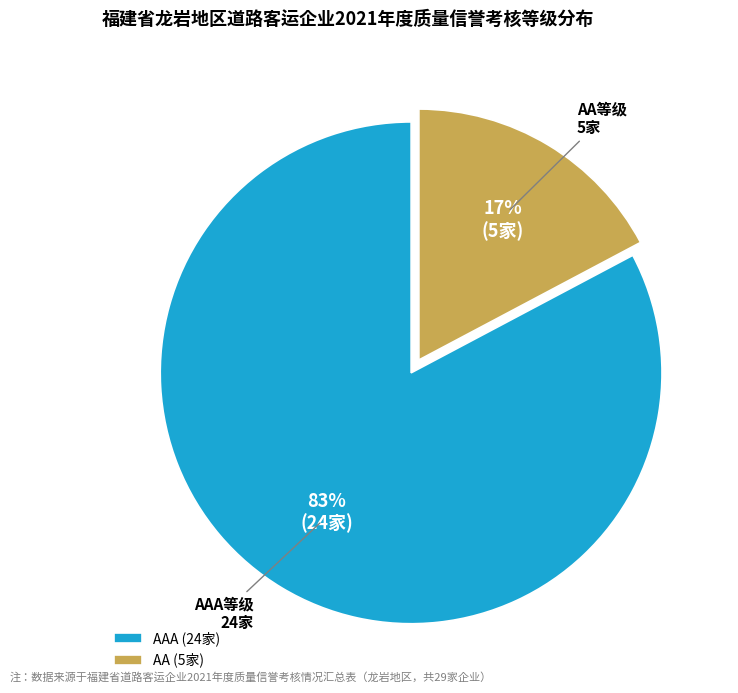

To the nearest percent, what percentage of the pie is AAA (24家)?

83%